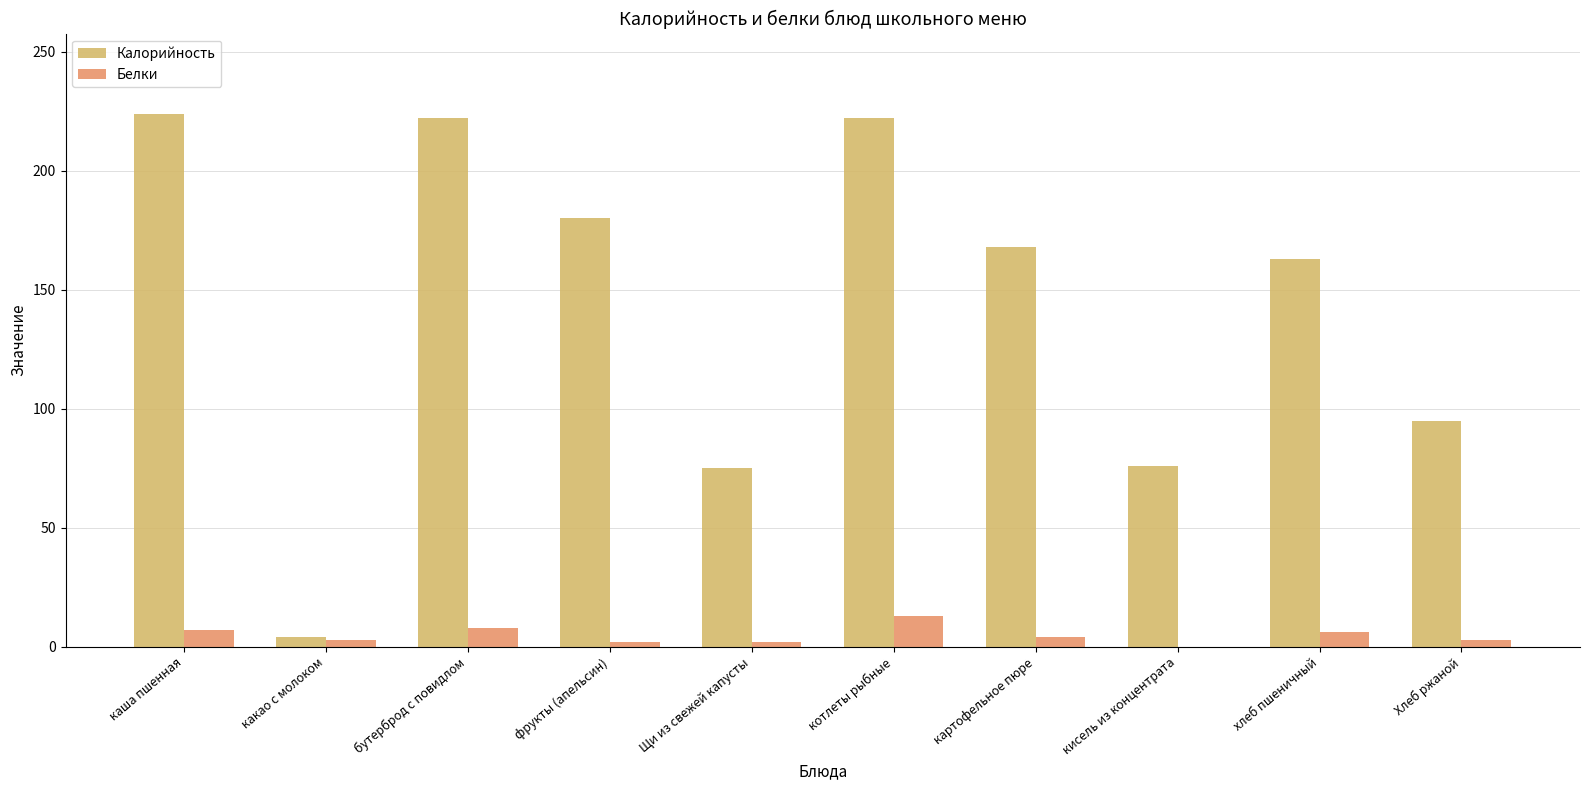

What is the sum of all Белки values?

48